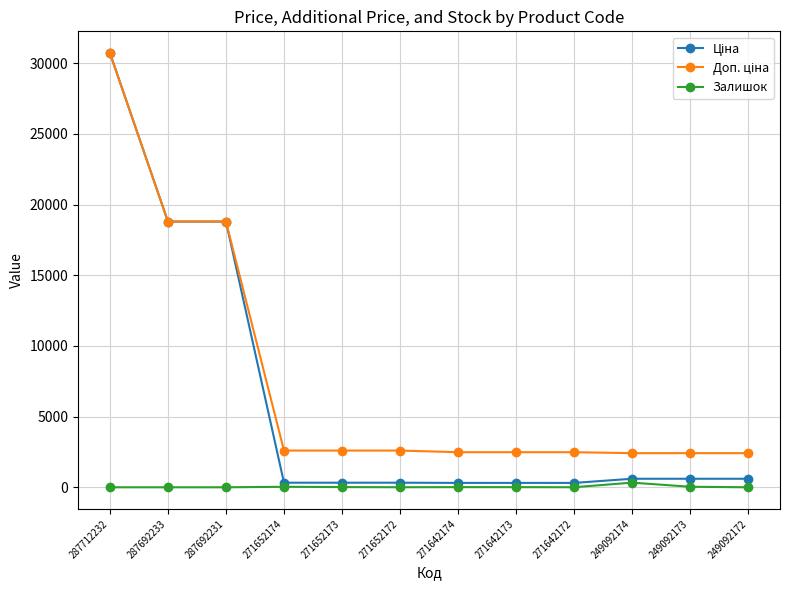

Is it true that Залишок equals 38.0 at 249092173?

True